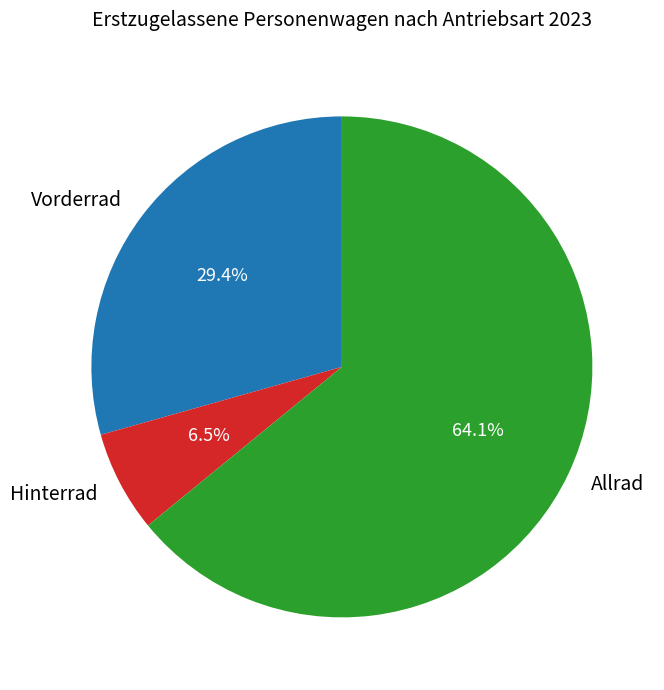

How many slices are in this pie chart?

3